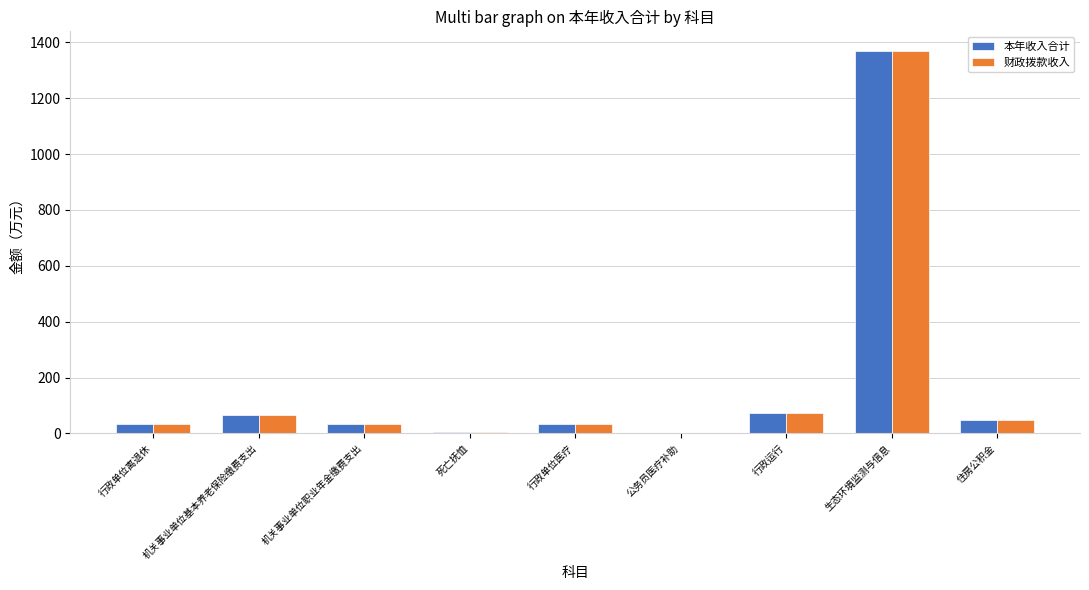

At which category is the sum across all series the highest?

生态环境监测与信息